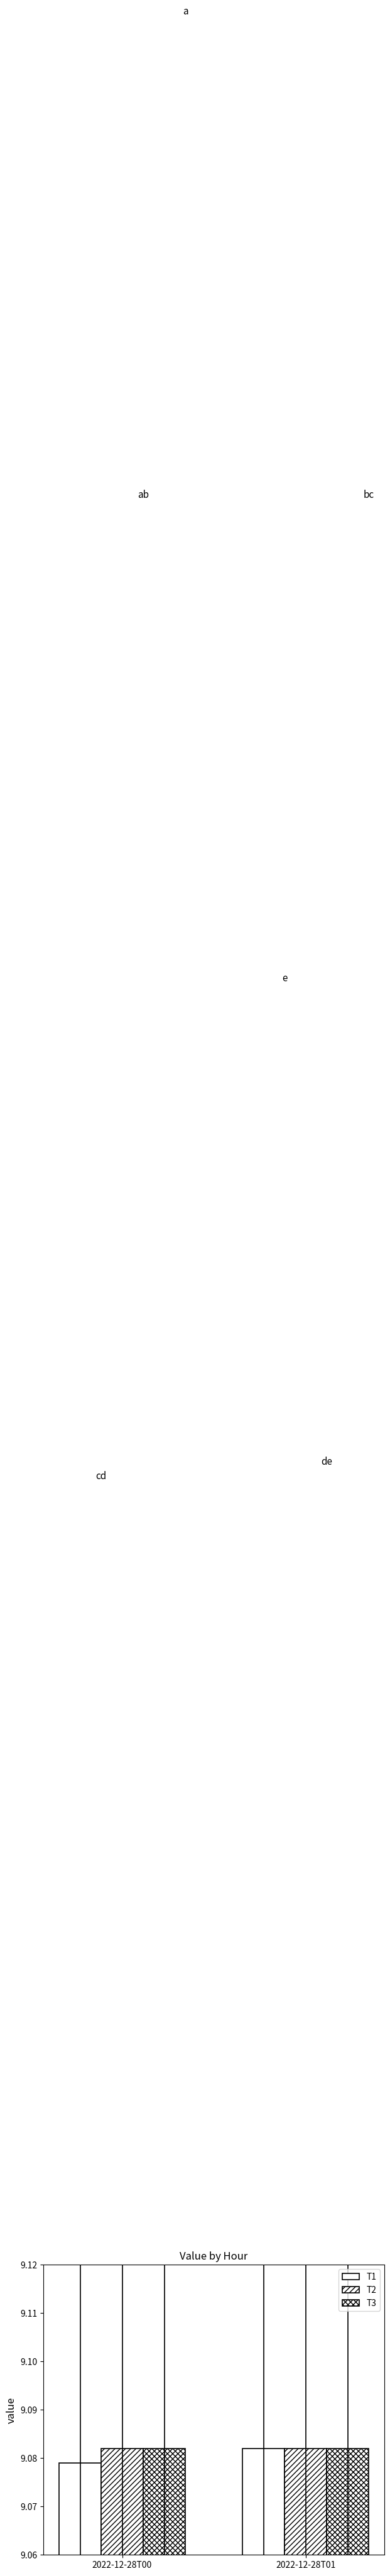

The value of T3 at 2022-12-28T01 is 9.1. True or false?

True